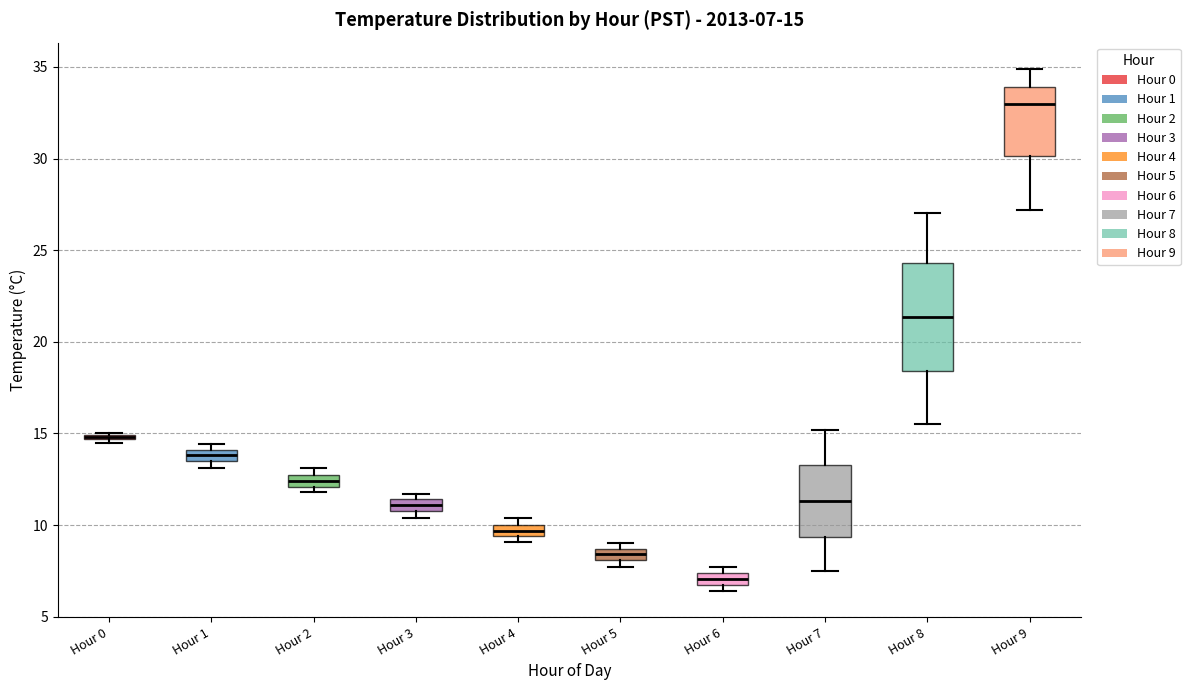

Which box is the tallest, from its lower edge to its upper edge?

Hour 8